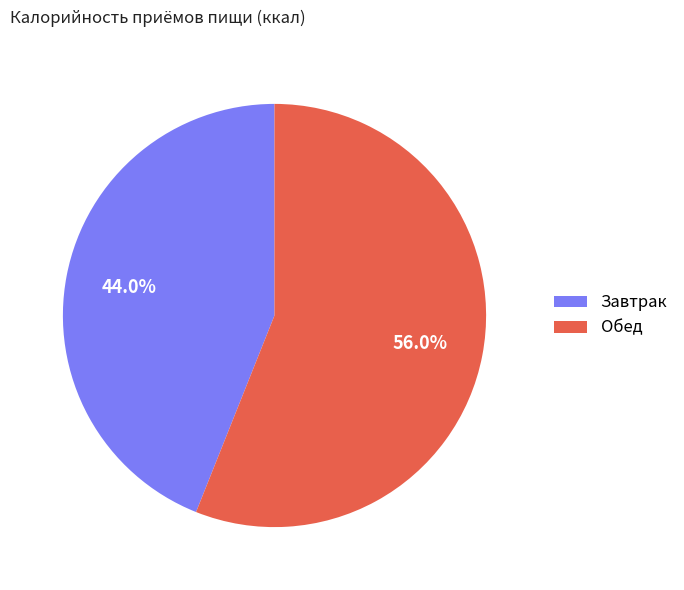

What is the smallest slice in the pie chart?

Завтрак